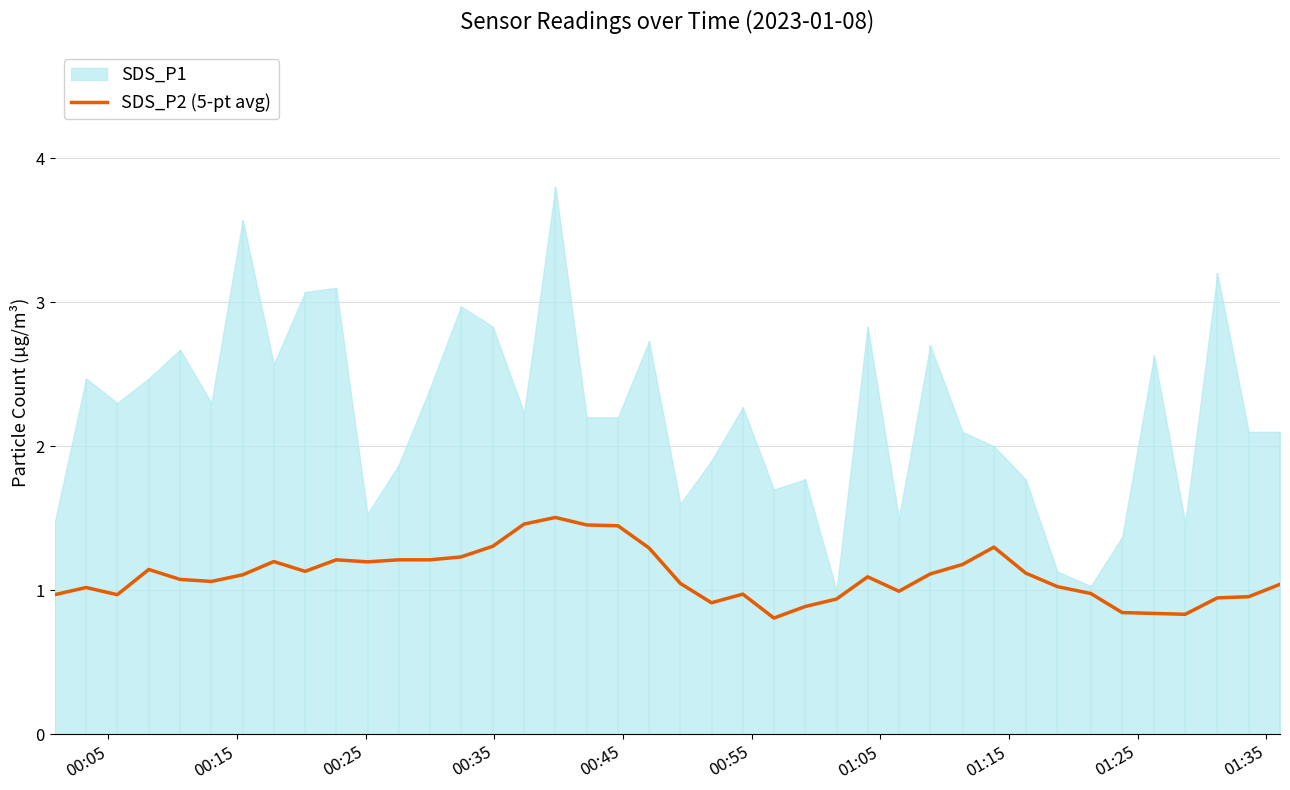

Reading right to left, what are all the values shown in this chart?

1.0	1.0	0.9	0.8	0.8	0.8	1.0	1.0	1.1	1.3	1.2	1.1	1.0	1.1	0.9	0.9	0.8	1.0	0.9	1.0	1.3	1.4	1.5	1.5	1.5	1.3	1.2	1.2	1.2	1.2	1.2	1.1	1.2	1.1	1.1	1.1	1.1	1.0	1.0	1.0